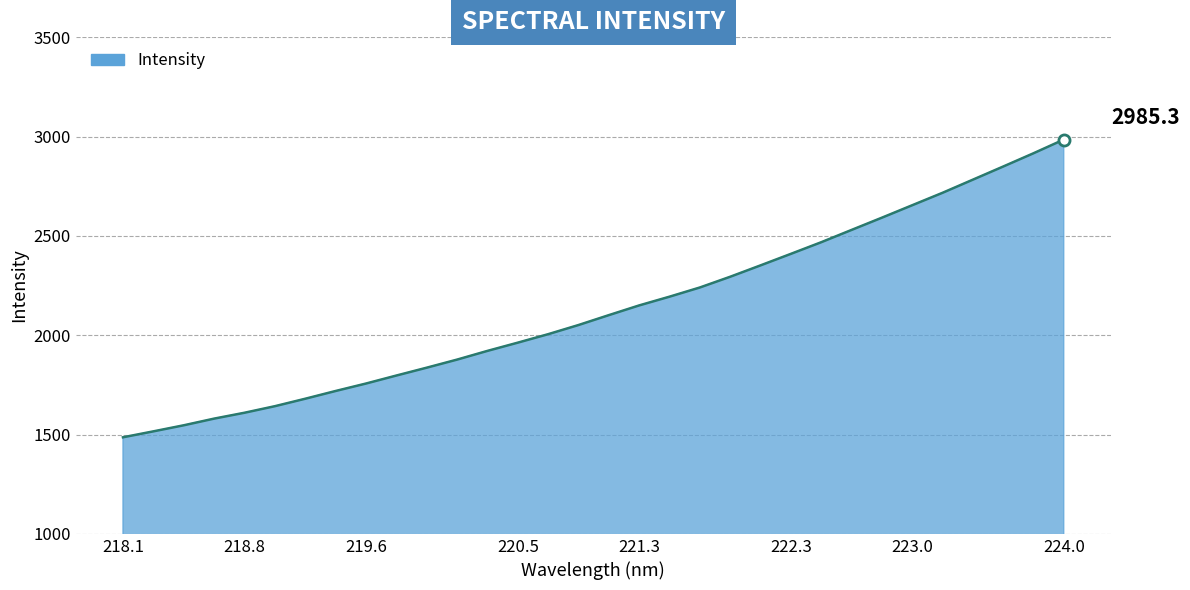

What is the greatest value displayed?

2985.3